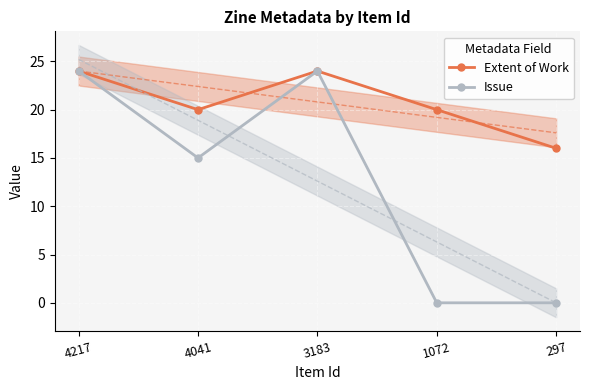

Is it true that Extent of Work equals 7 at 4217?

False